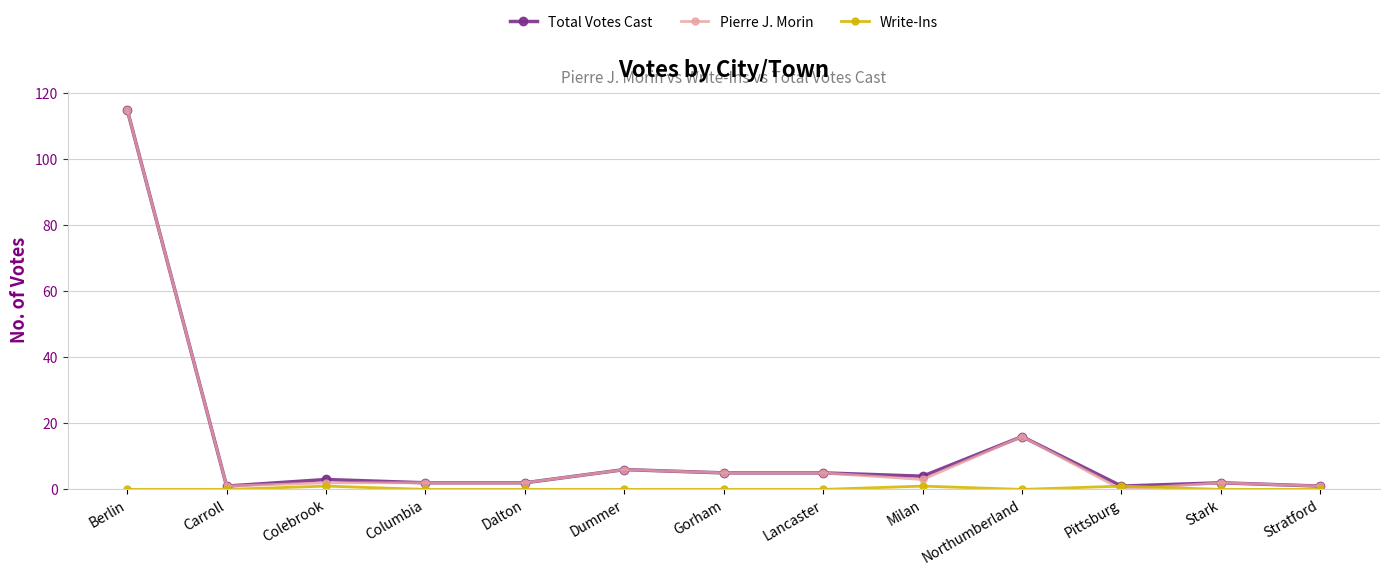

At which category is the sum across all series the highest?

Berlin